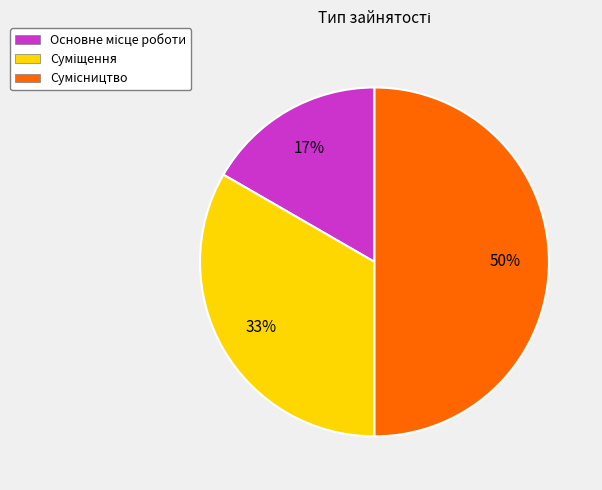

To the nearest percent, what is the average slice percentage?

33%